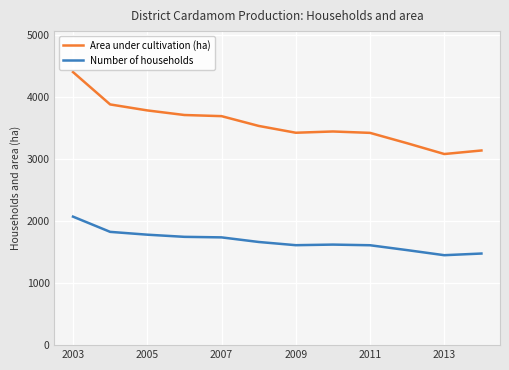

List the series in order of their overall mean, highest first.

Area under cultivation (ha), Number of households